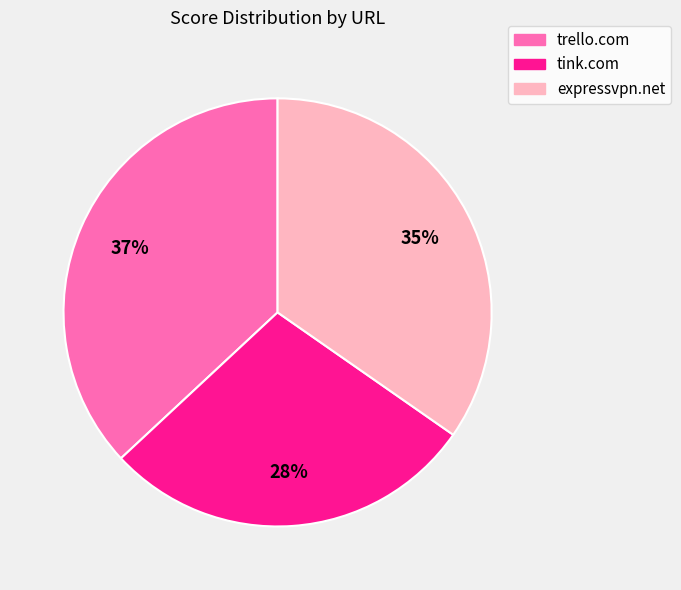

Combined, do tink.com and expressvpn.net account for over 50%?

Yes